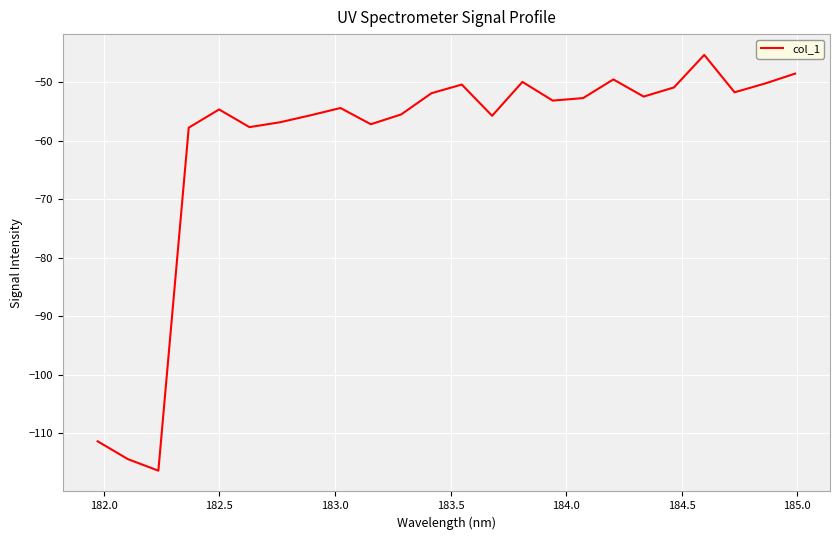

What is the greatest value displayed?

-45.3